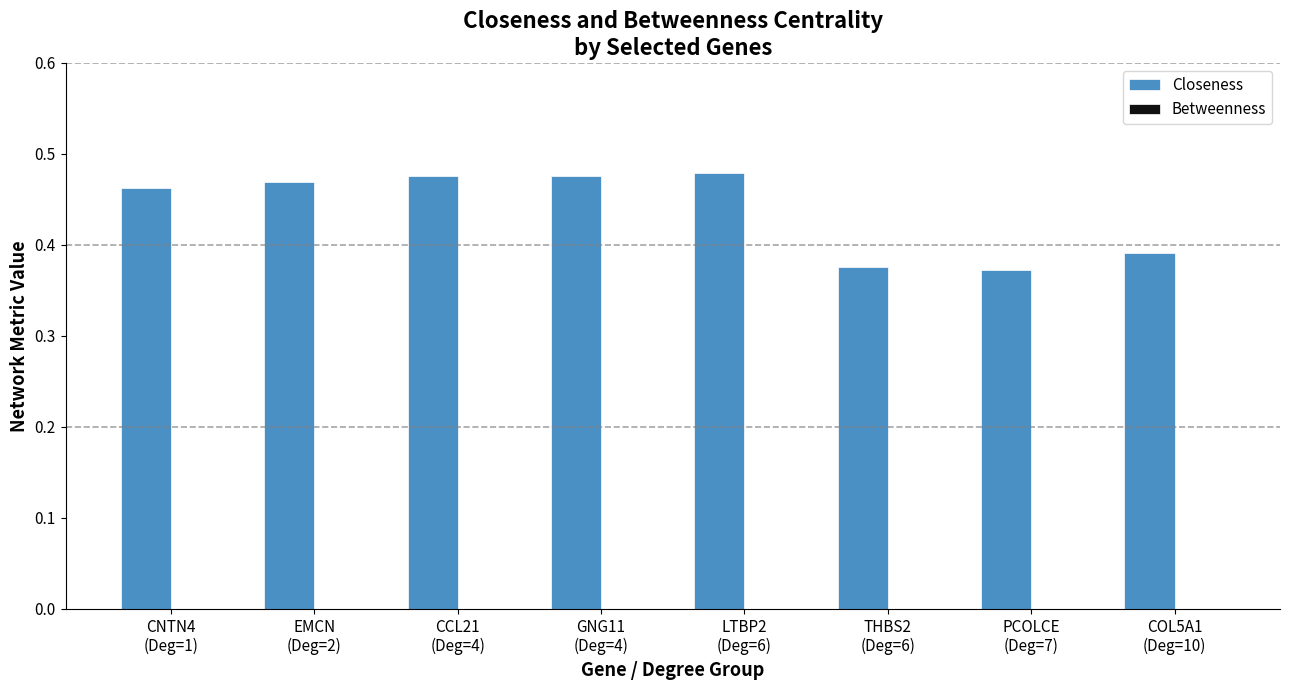

Which series has the largest total across all categories?

Closeness